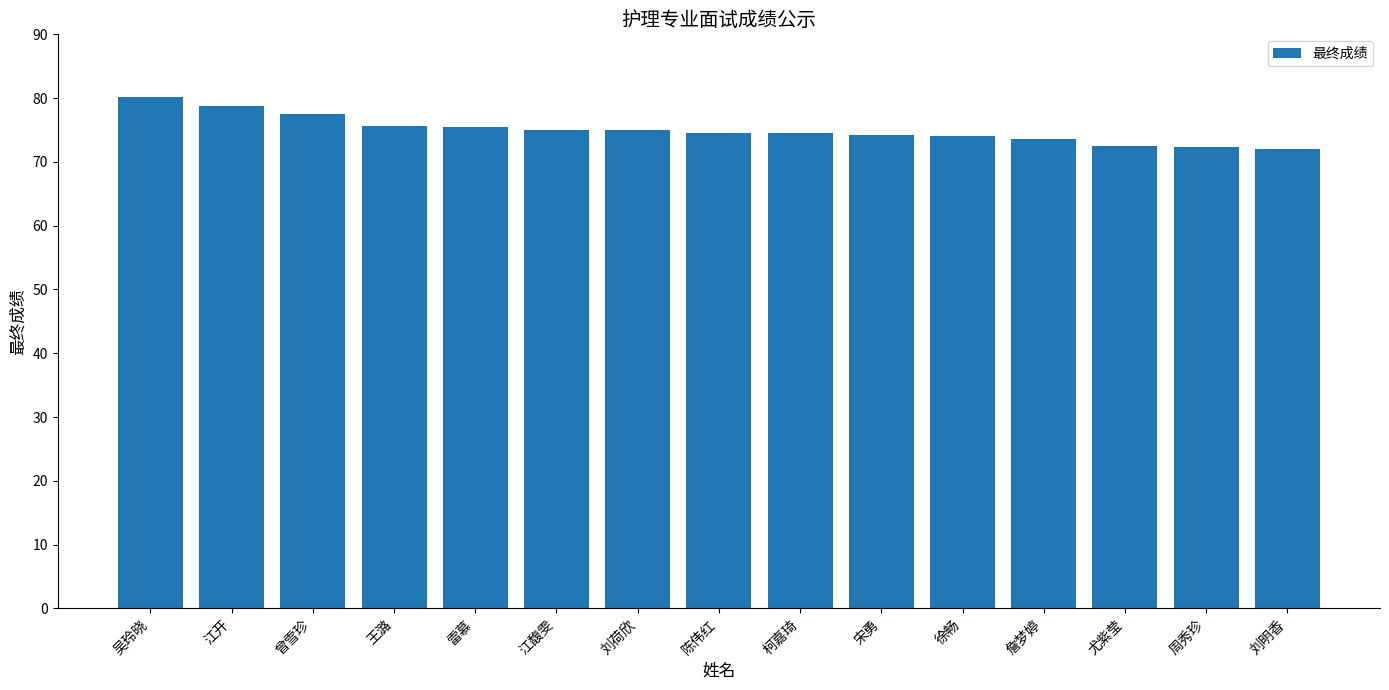

True or false: the data shows 104.0 at 陈伟红.

False